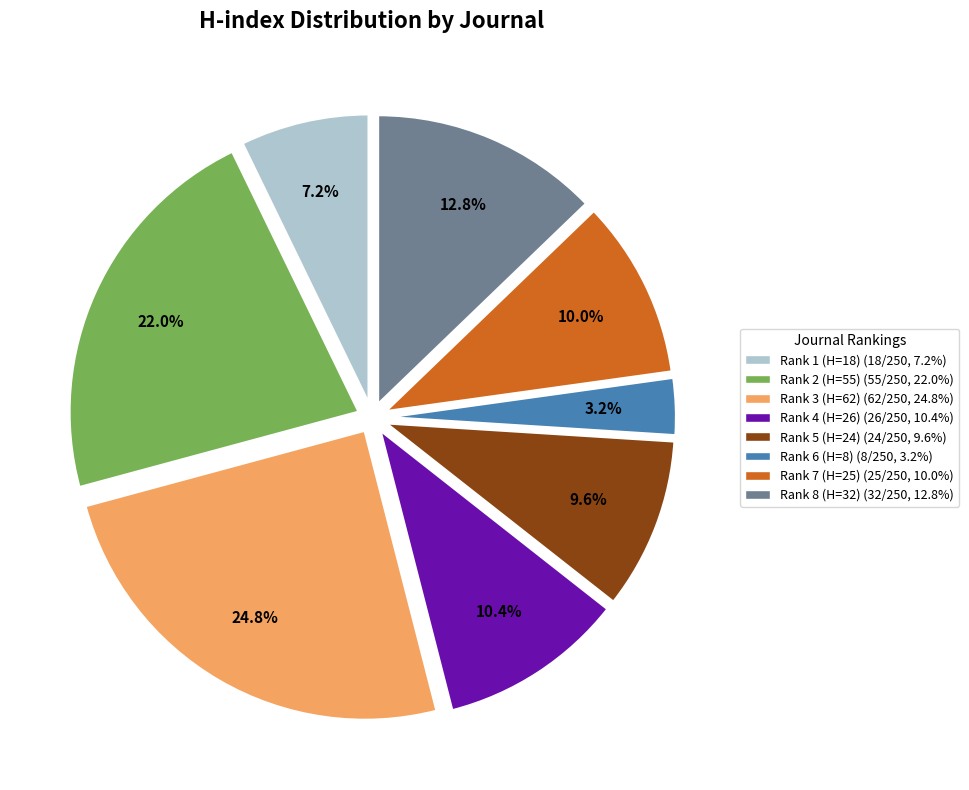

Does any single category account for the majority?

No